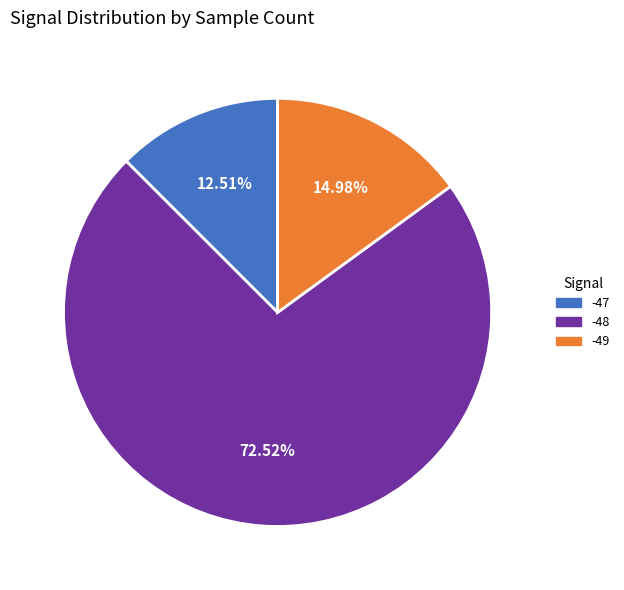

Is there a majority slice in this chart?

Yes